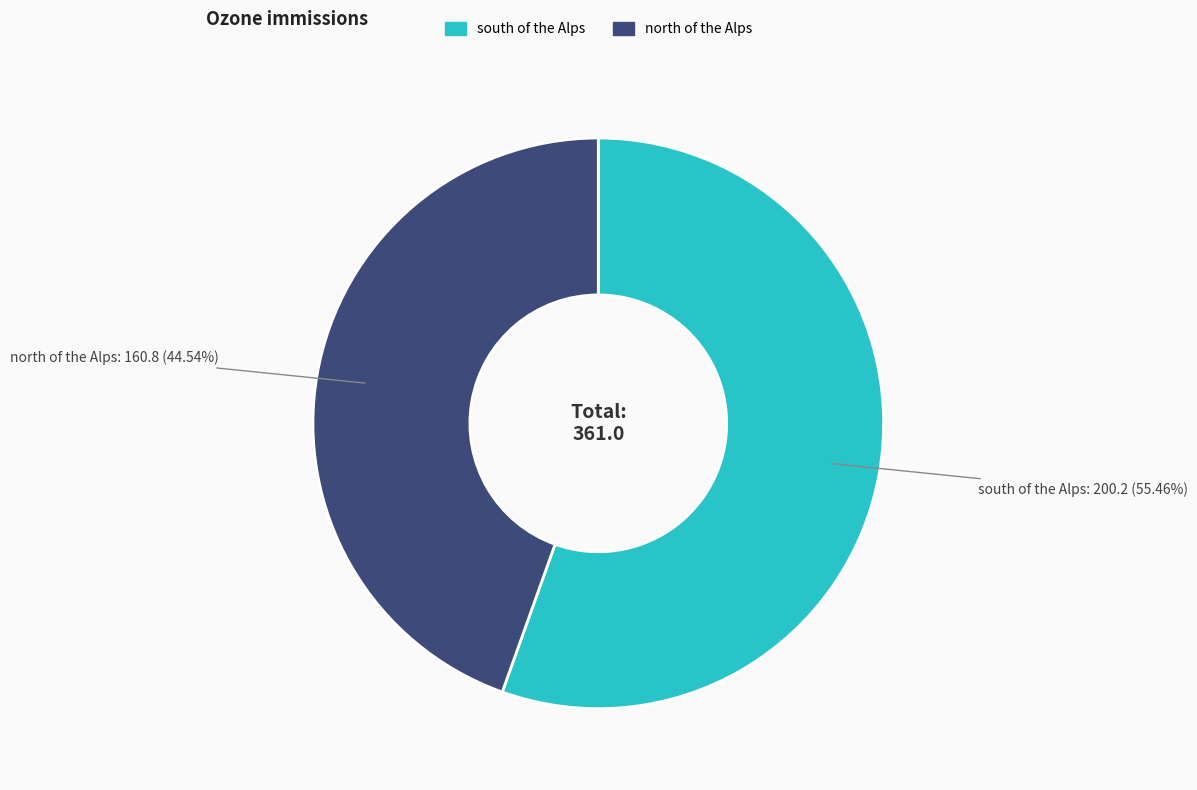

How many segments does this pie chart have?

2